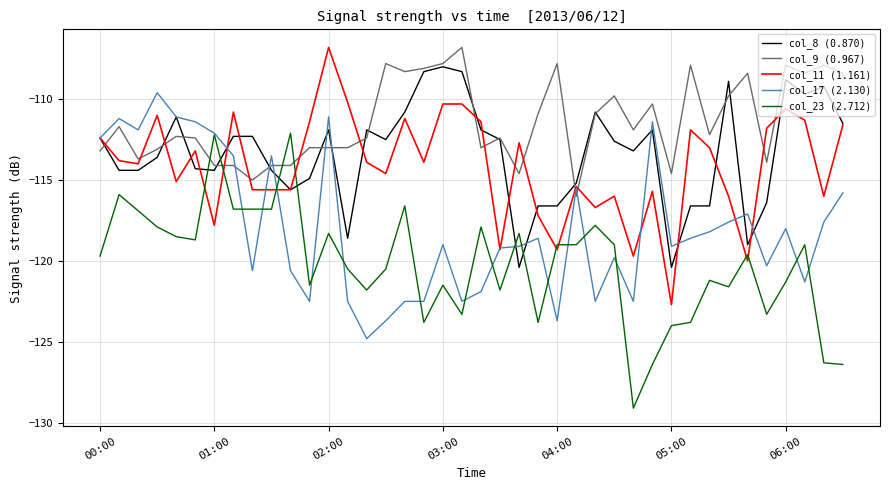

After their last crossing, which series has the higher values: col_23 (2.712) or col_11 (1.161)?

col_11 (1.161)